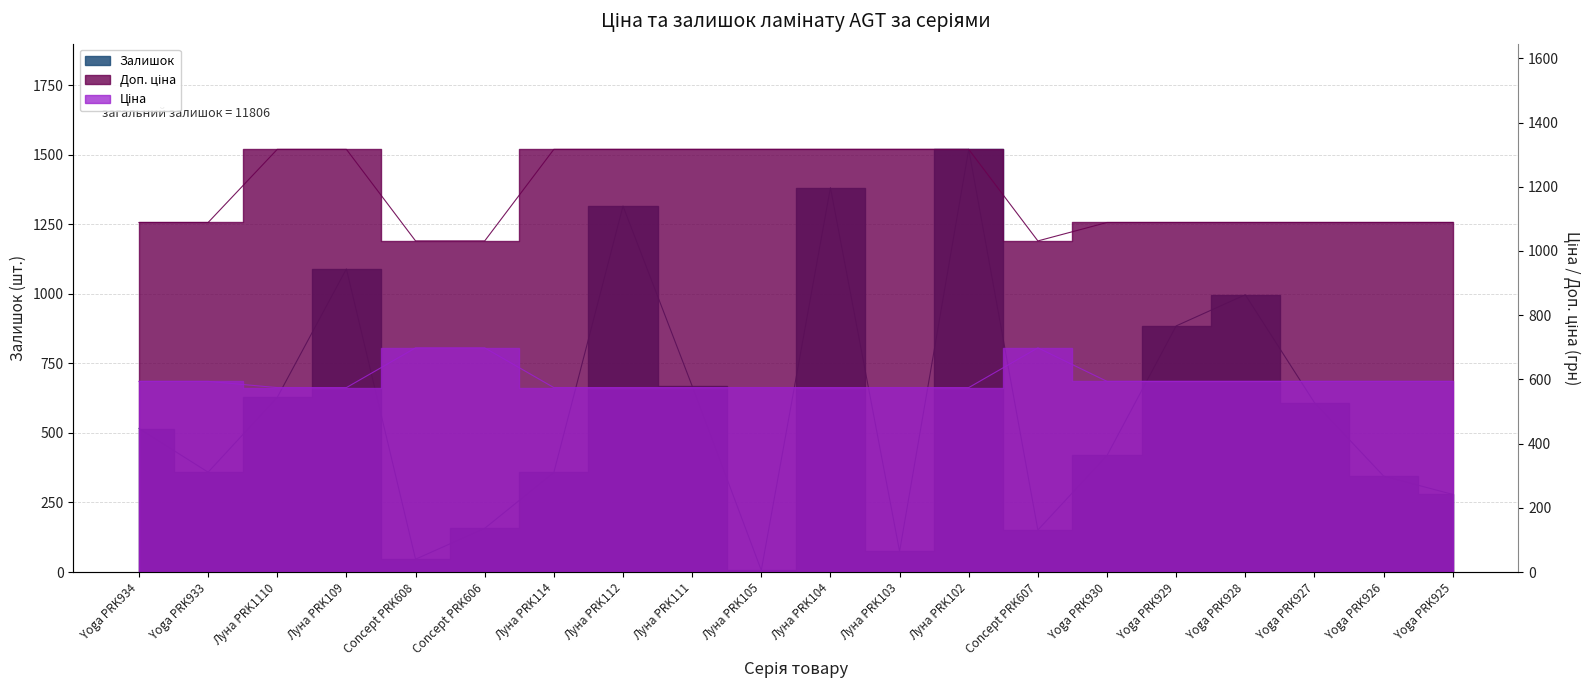

Rank the series at Луна PRK109 from lowest to highest value.

Ціна, Залишок, Доп. ціна